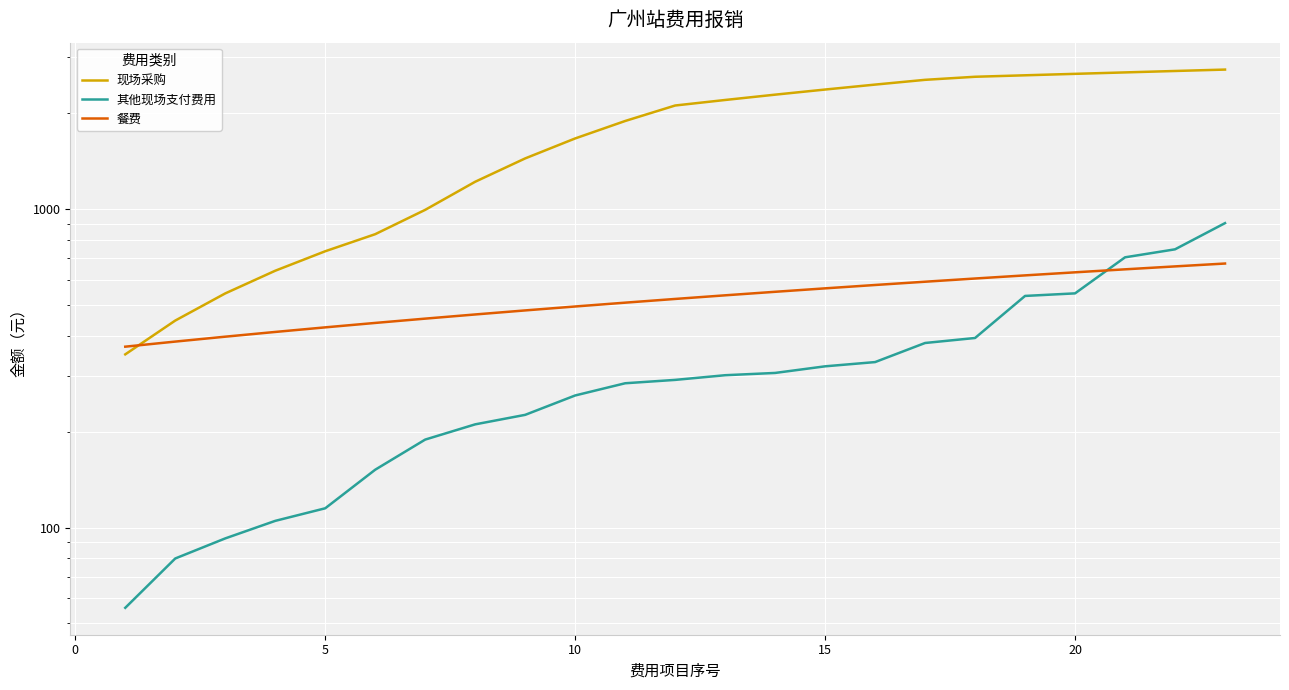

Reading left to right, list all the values displayed in this chart.

现场采购: 350.0	446.9	543.8	640.7	737.6	834.5	995.1	1219.3	1443.5	1667.6	1891.8	2116.0	2202.4	2288.7	2375.1	2461.4	2547.8	2604.9	2632.7	2660.4	2688.2	2716.0	2743.8
其他现场支付费用: 56.0	80.0	92.5	105.0	115.0	152.0	189.0	211.0	226.0	260.0	284.0	291.0	301.0	306.0	321.0	331.0	380.0	394.0	534.0	544.0	706.0	748.0	904.0
餐费: 370.0	383.9	397.7	411.6	425.5	439.3	453.2	467.0	480.9	494.8	508.6	522.5	536.4	550.2	564.1	578.0	591.8	605.7	619.5	633.4	647.3	661.1	675.0